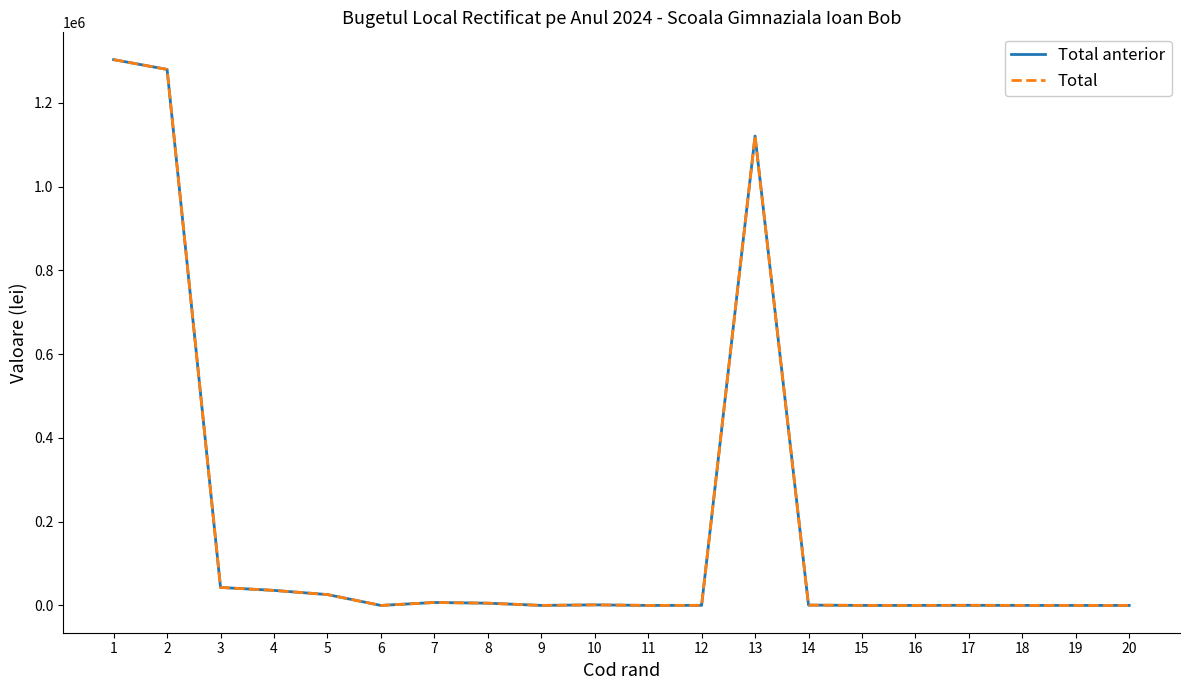

Is this an area chart (filled region under the line)?

No